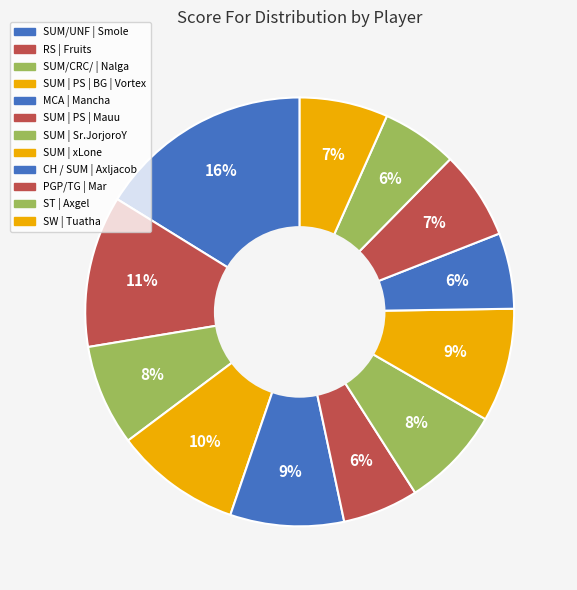

To the nearest percent, what is the average slice percentage?

8%